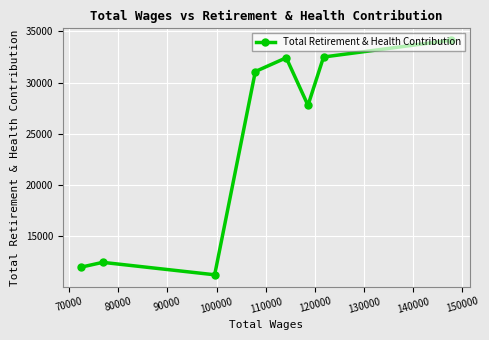

Count the number of data series in this chart.

1